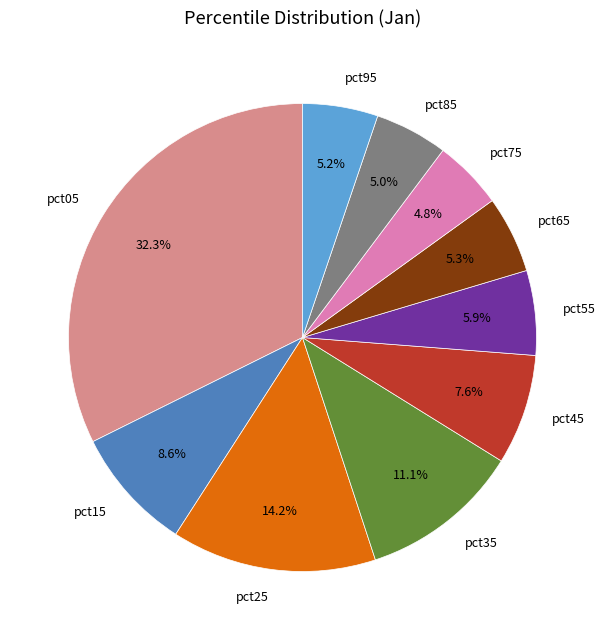

Which category has the biggest portion of the pie?

pct05